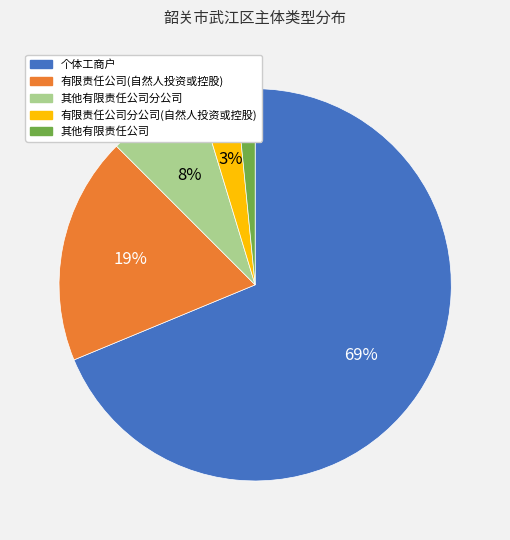

To the nearest percent, what portion does 其他有限责任公司 represent?

2%